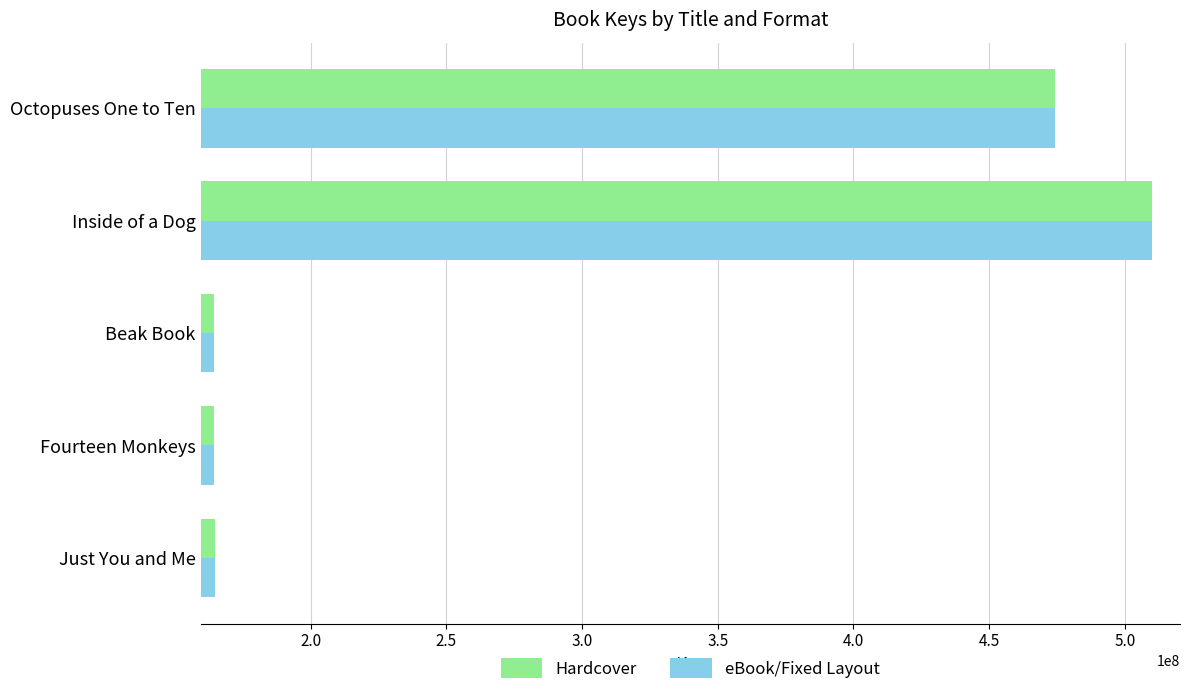

At how many categories does at least one series exceed 268349658?

2